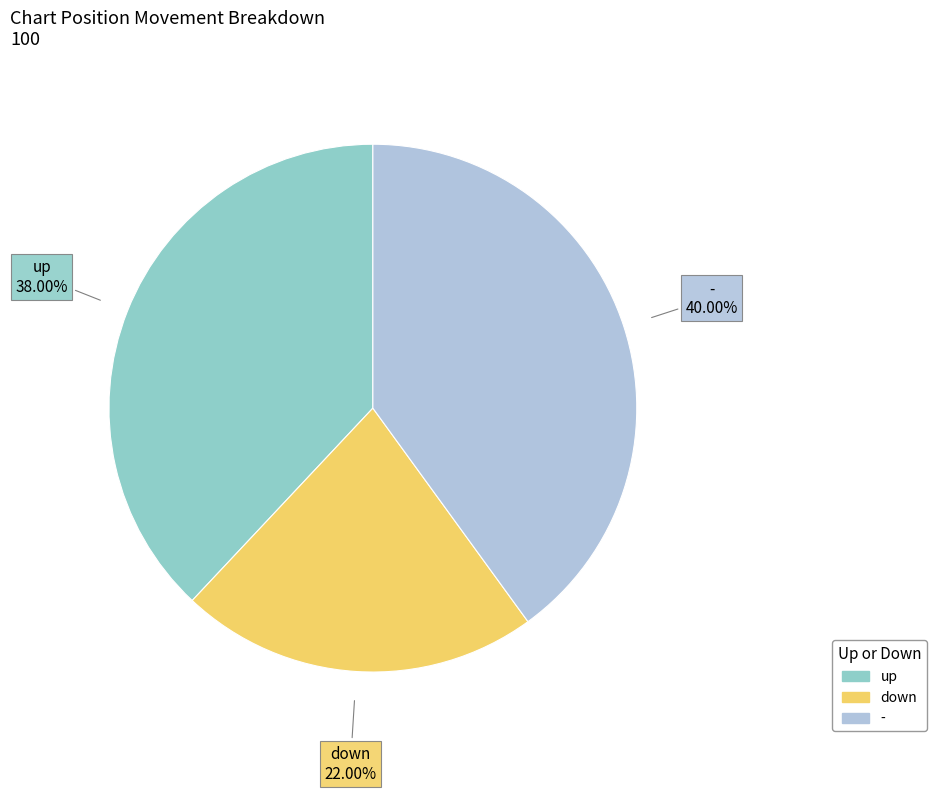

Which slice is the largest?

-